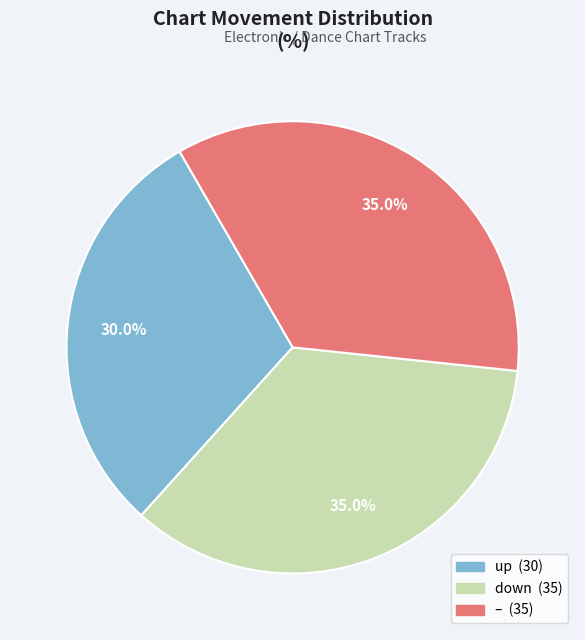

How many slices are in this pie chart?

3